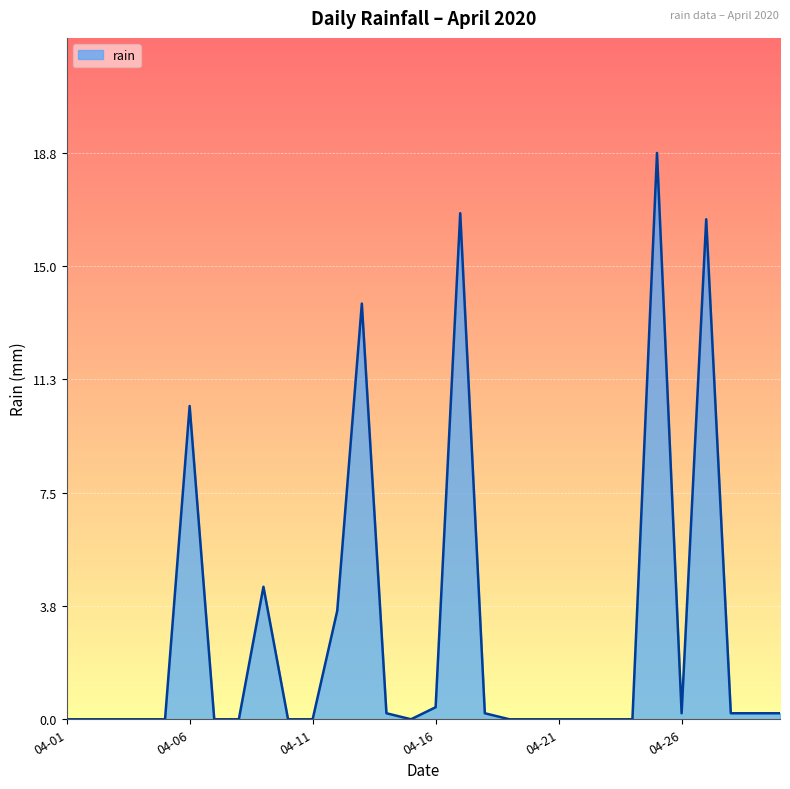

What is the maximum value shown in the chart?

18.8